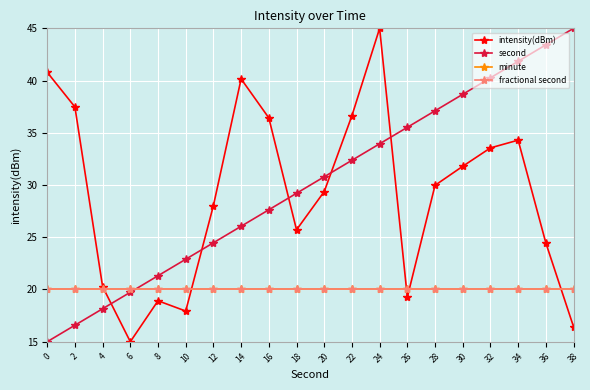

What is the sum of all second values?

600.0